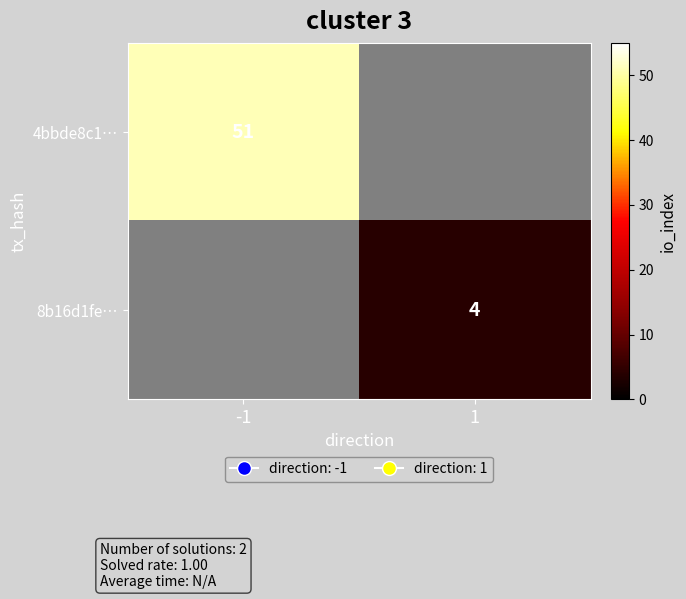

The value of 8b16d1fe… at 1 is 1. True or false?

False